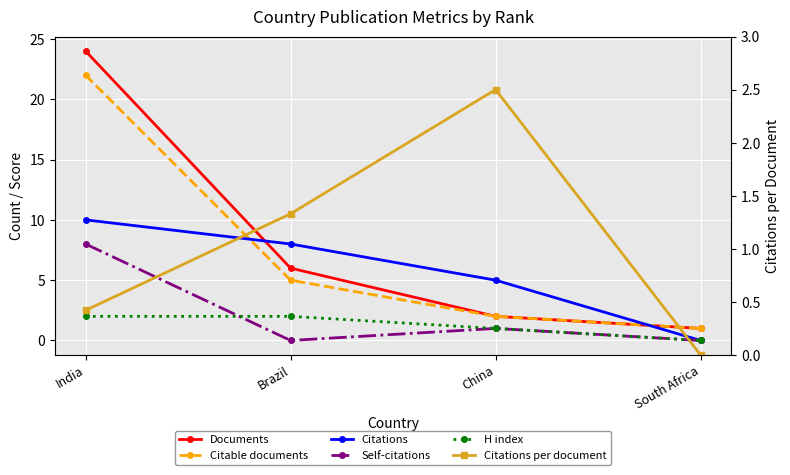

Is it true that Citations equals 8.8 at China?

False